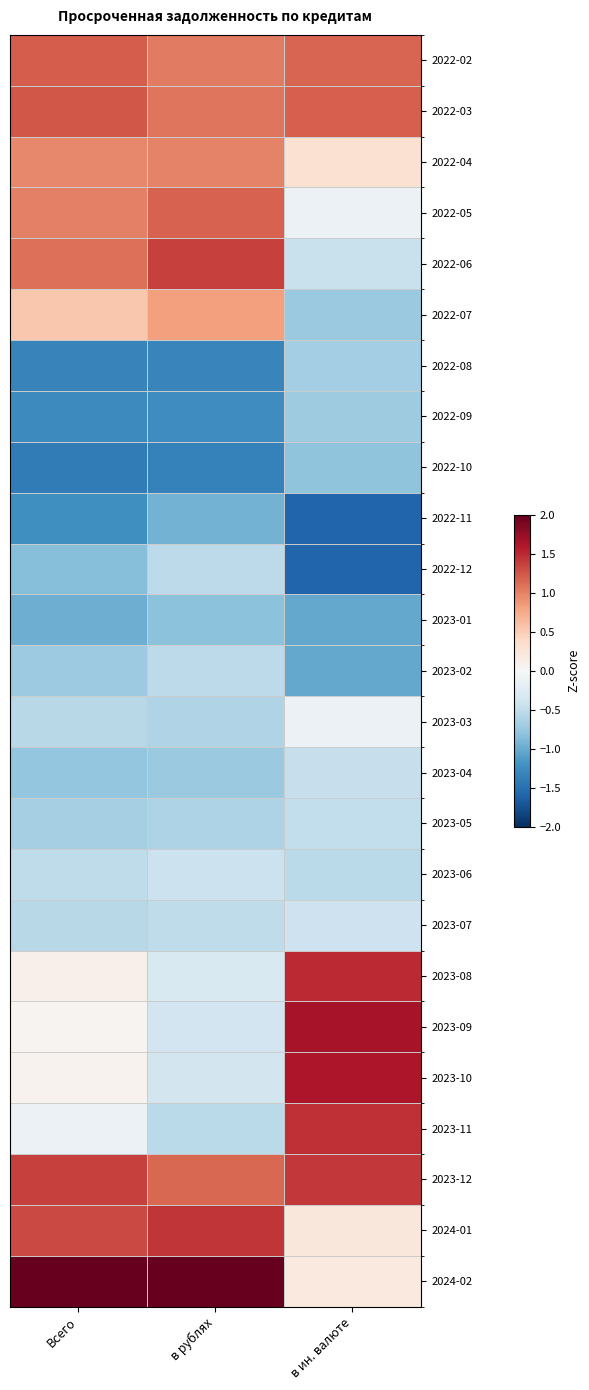

Which has a higher value, в ин. валюте or Всего?

Всего